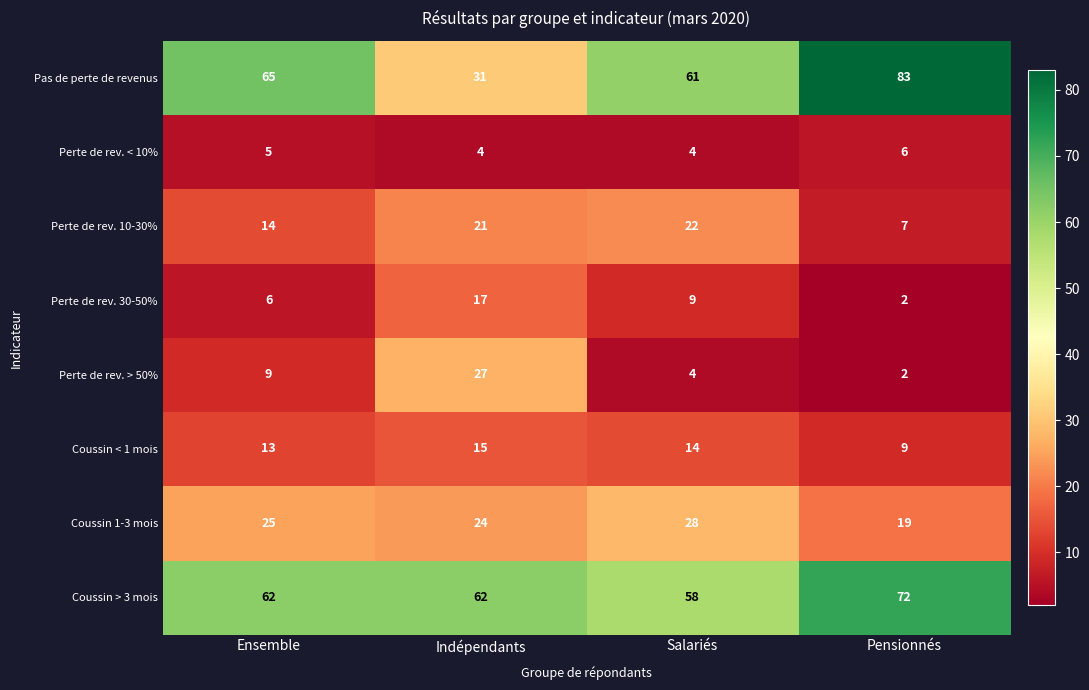

Which series changed the most between Indépendants and Pensionnés?

Pas de perte de revenus